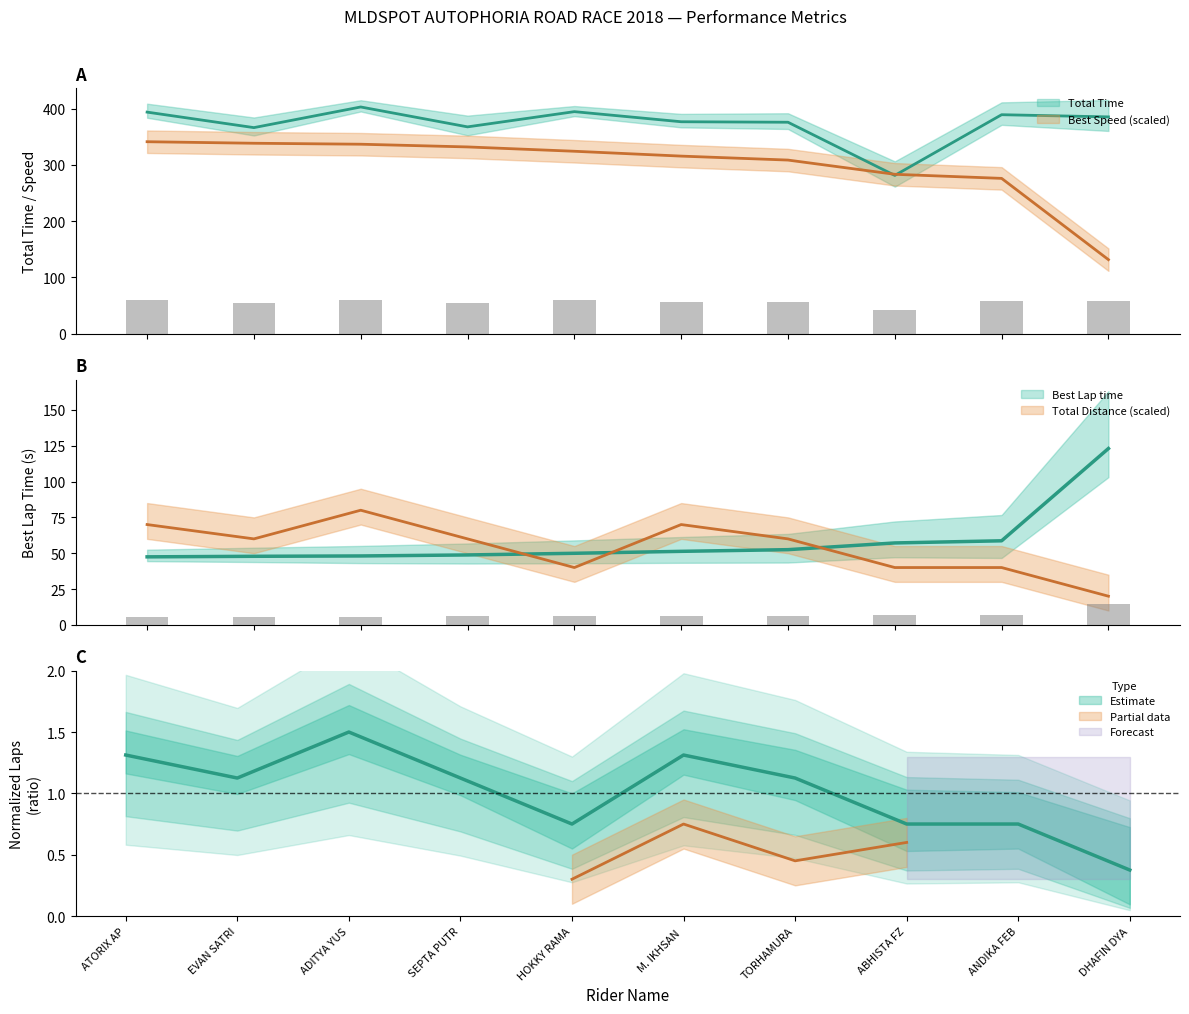

The value of Best Speed at SEPTA PUTRA EKA JATI is 122.7. True or false?

False